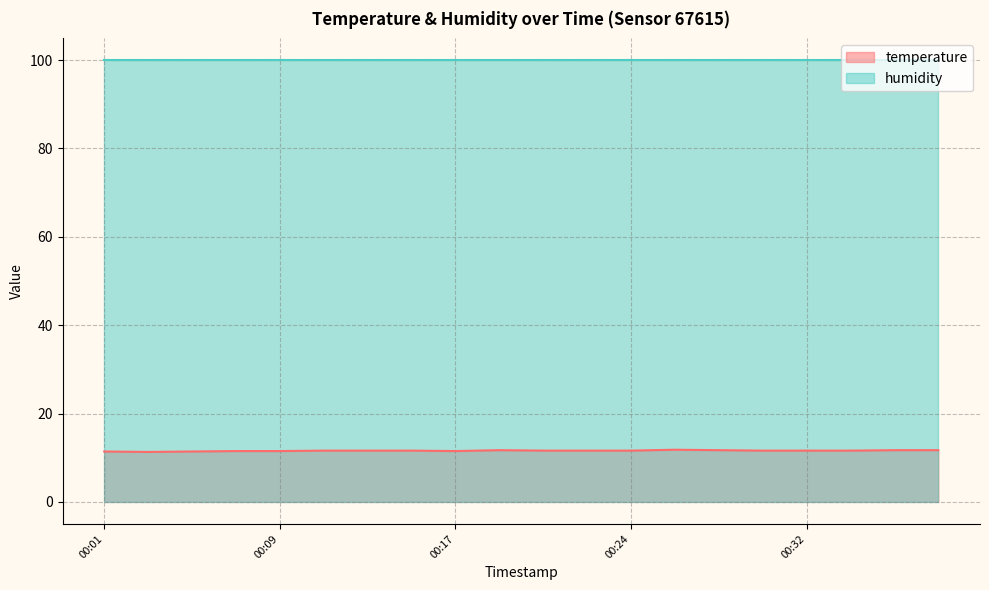

What is the change in value from 00:05 to 00:36?

+0.3